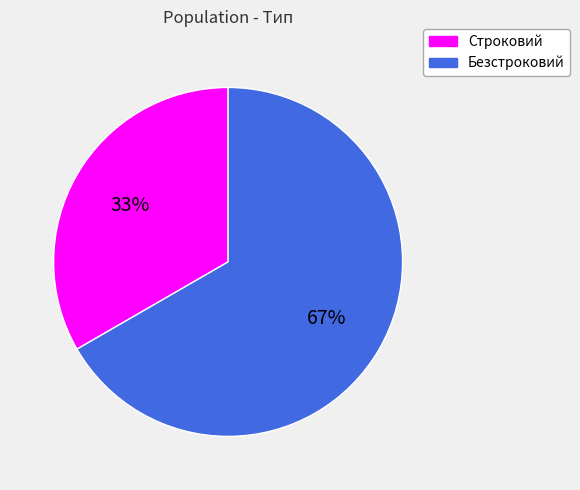

True or false: Строковий accounts for 33% of the total.

True